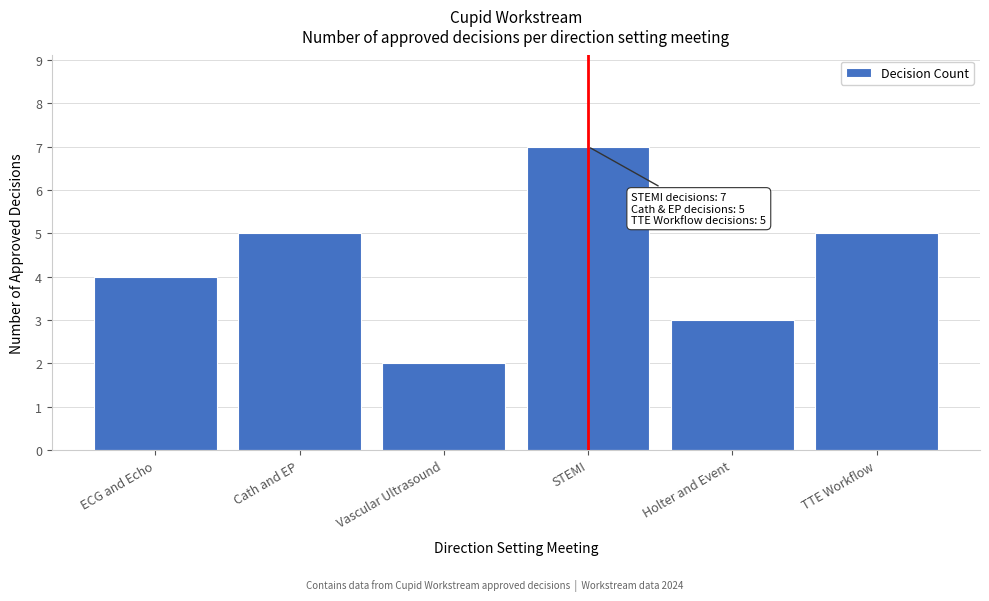

Reading left to right, what are all the values shown in this chart?

4	5	2	7	3	5